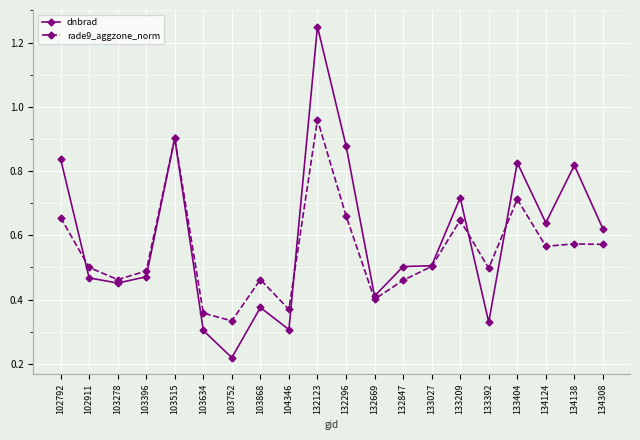

Where is dnbrad nearest to the value 0?

103752